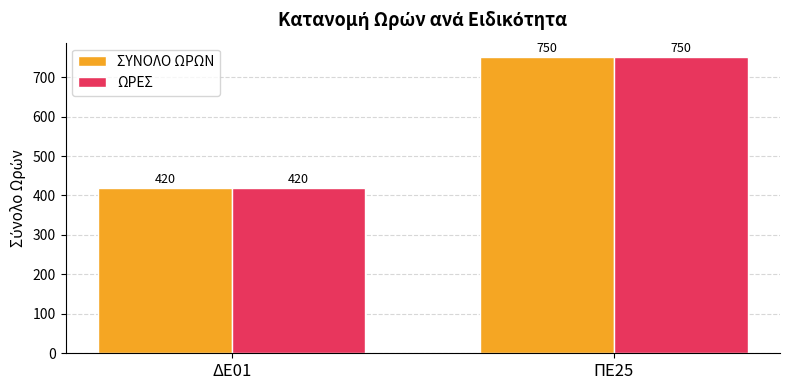

What is the total value across all series at ΠΕ25?

1500